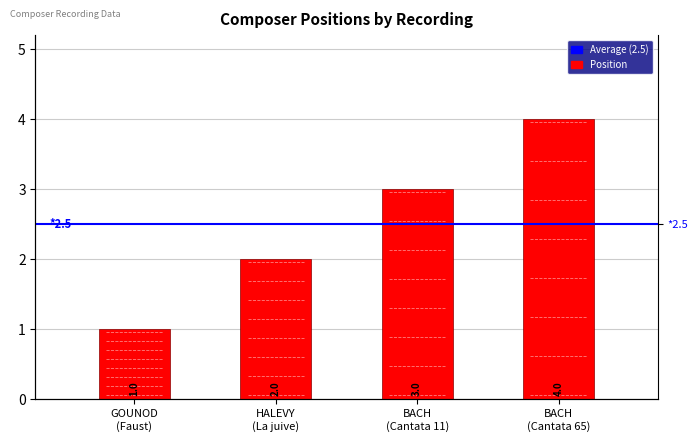

Rank the categories by value from highest to lowest.

BACH (Cantata 65), BACH (Cantata 11), HALEVY (La juive), GOUNOD (Faust)